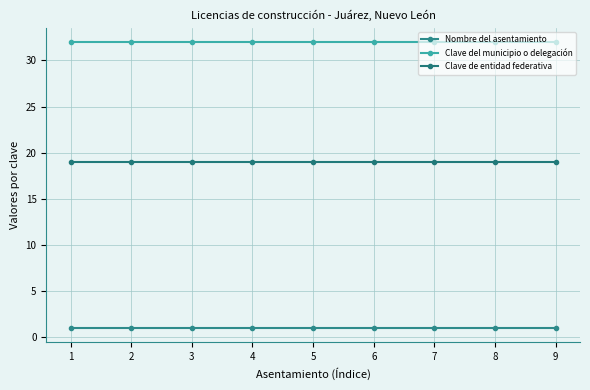

Does the chart have visible grid lines?

Yes